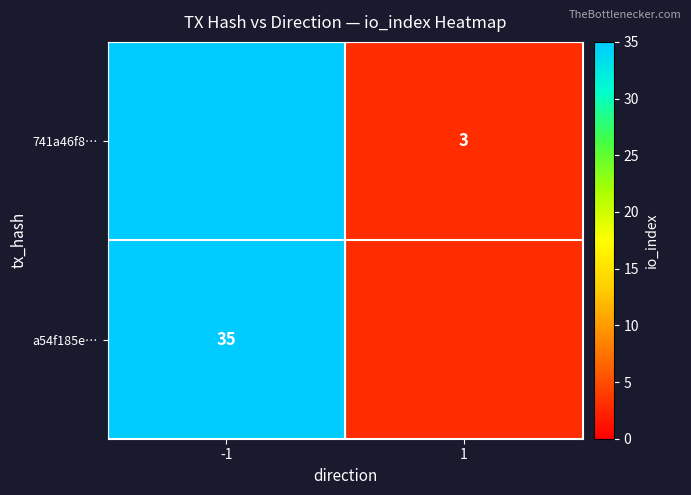

The 741a46f8… series shows 35.0 at -1. True or false?

True